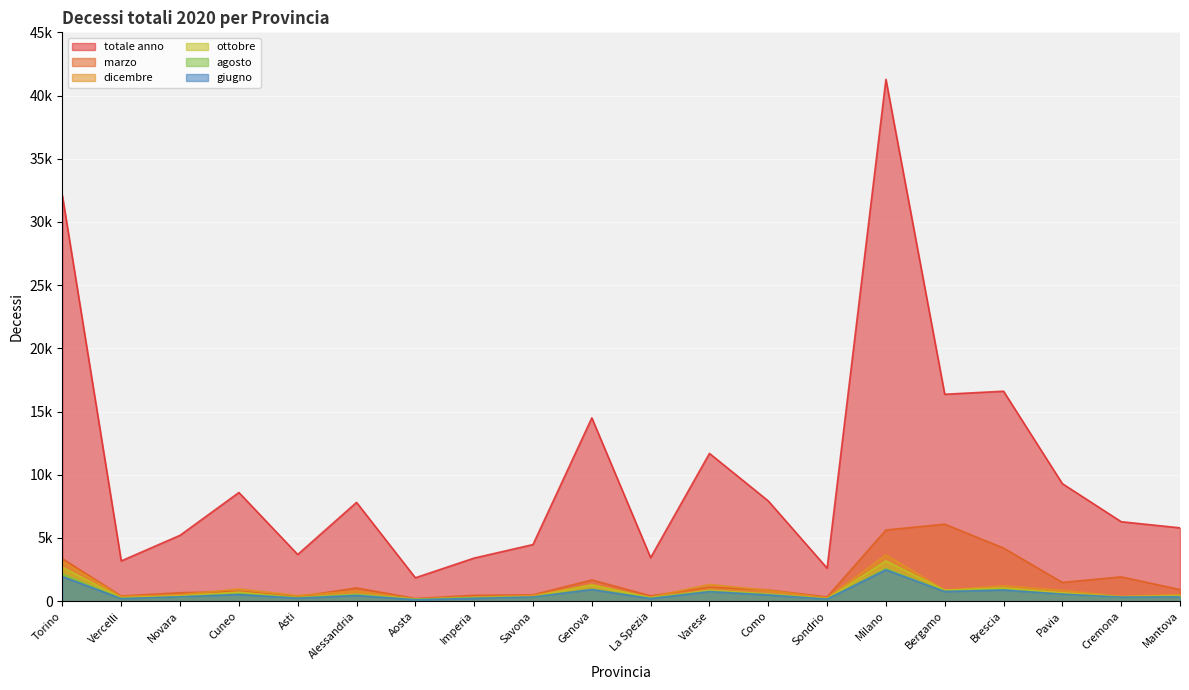

Rank the categories by agosto value from highest to lowest.

Milano, Torino, Genova, Brescia, Bergamo, Varese, Cuneo, Pavia, Como, Alessandria, Mantova, Novara, Savona, Cremona, Imperia, Asti, La Spezia, Vercelli, Sondrio, Aosta